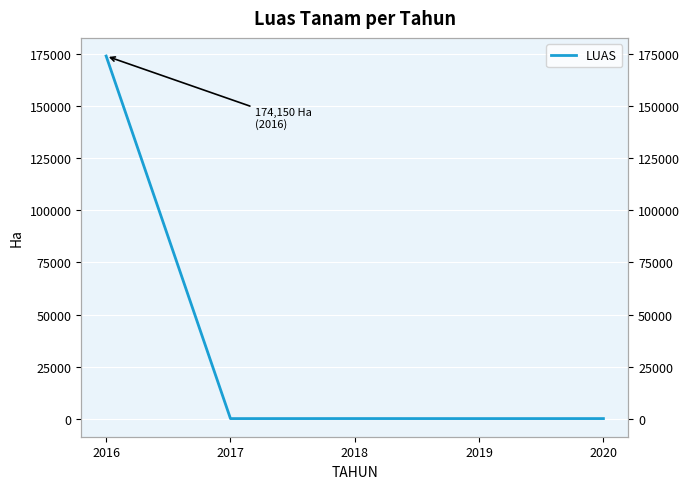

What is the average value?

34840.2